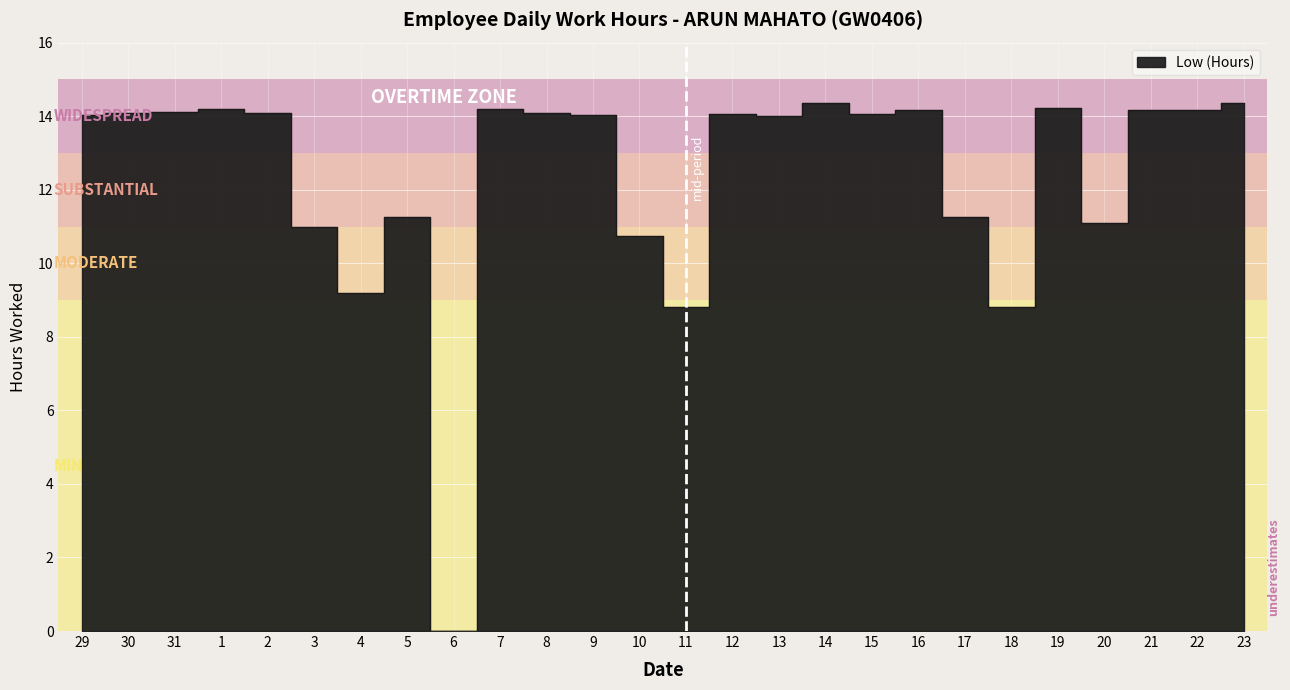

How many data points are above 14?

16